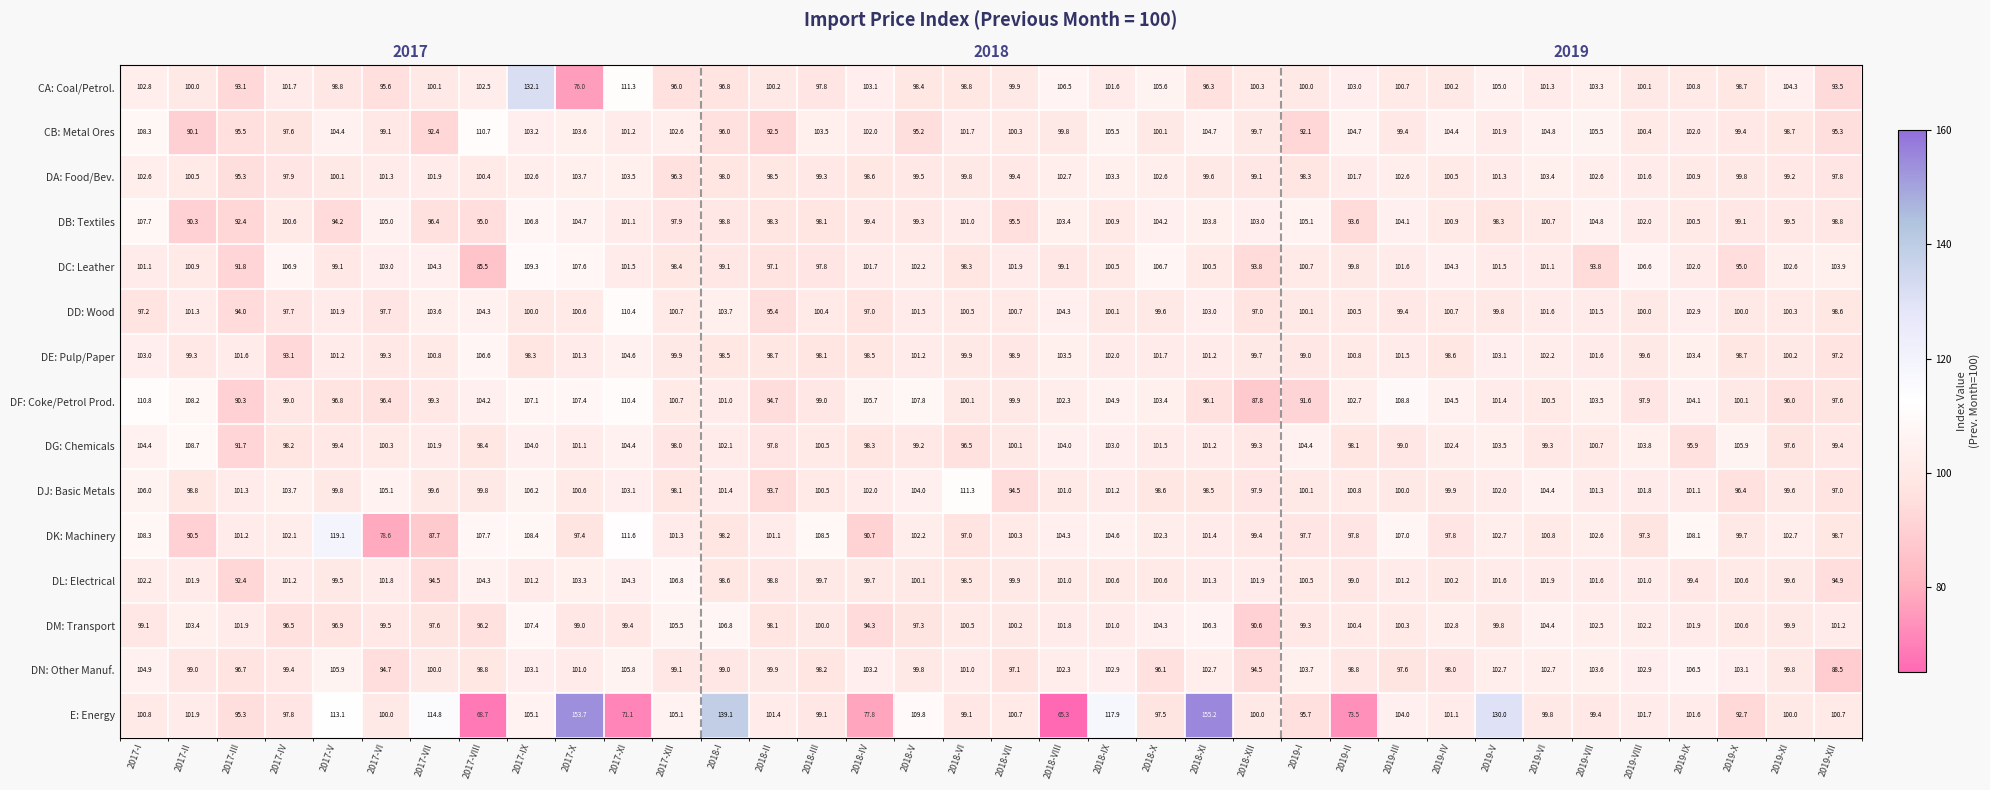

The value of DG: Chemicals at 2017-VII is 101.9. True or false?

True